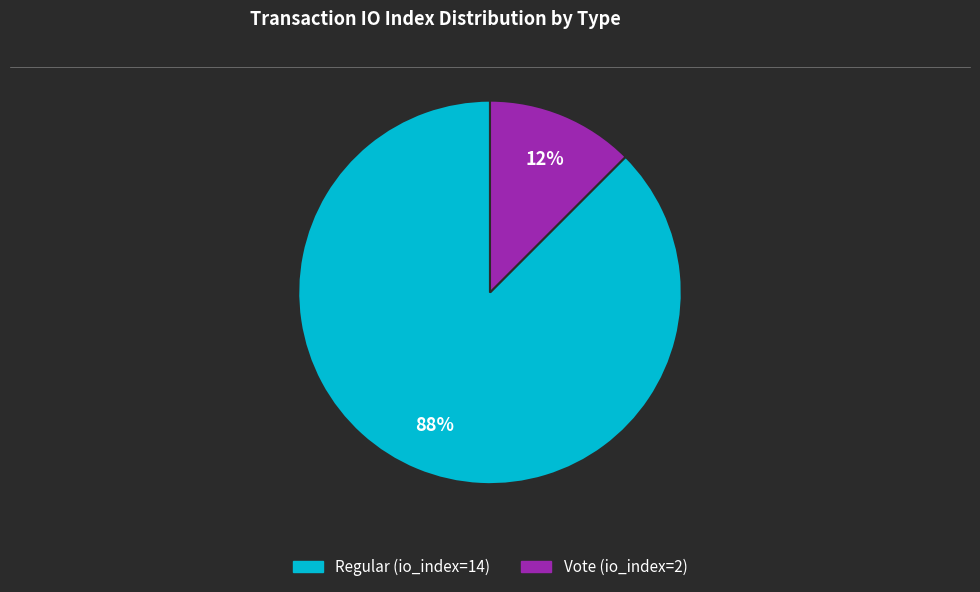

To the nearest percent, what is the combined percentage of Regular (io_index=14) and Vote (io_index=2)?

100%